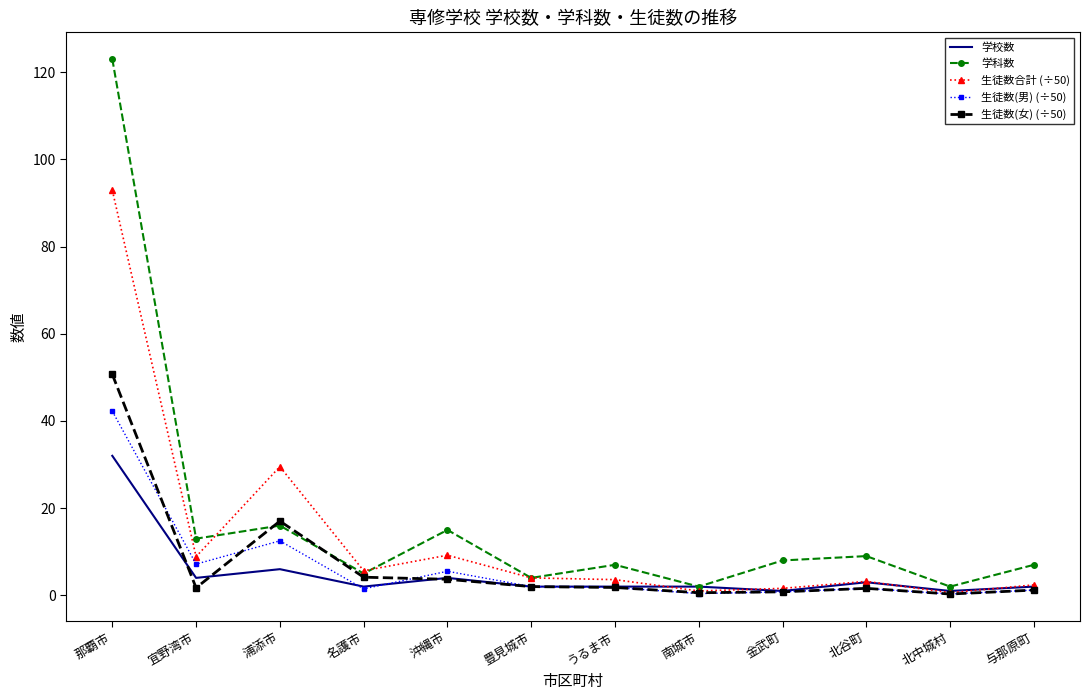

At which label does 学科数 reach its peak?

那覇市